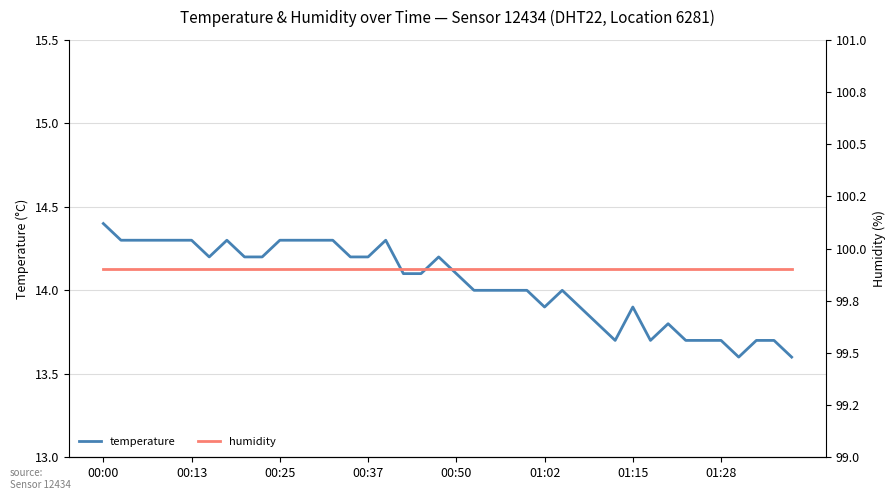

How many lines are shown in the chart?

2